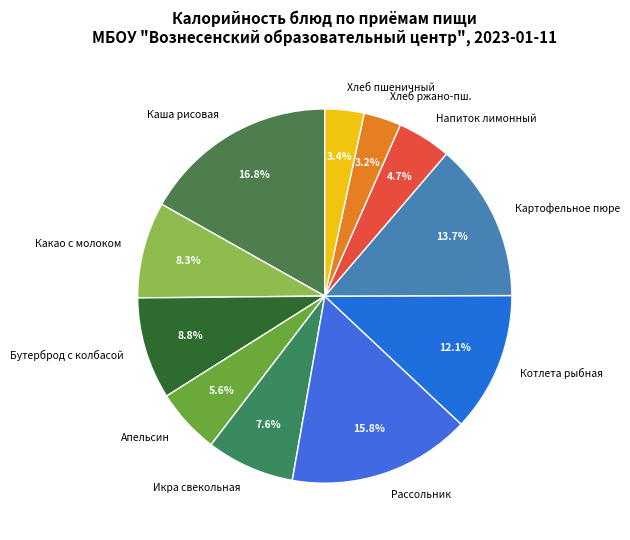

To the nearest percent, what is the difference between the largest and smallest slice percentages?

14%